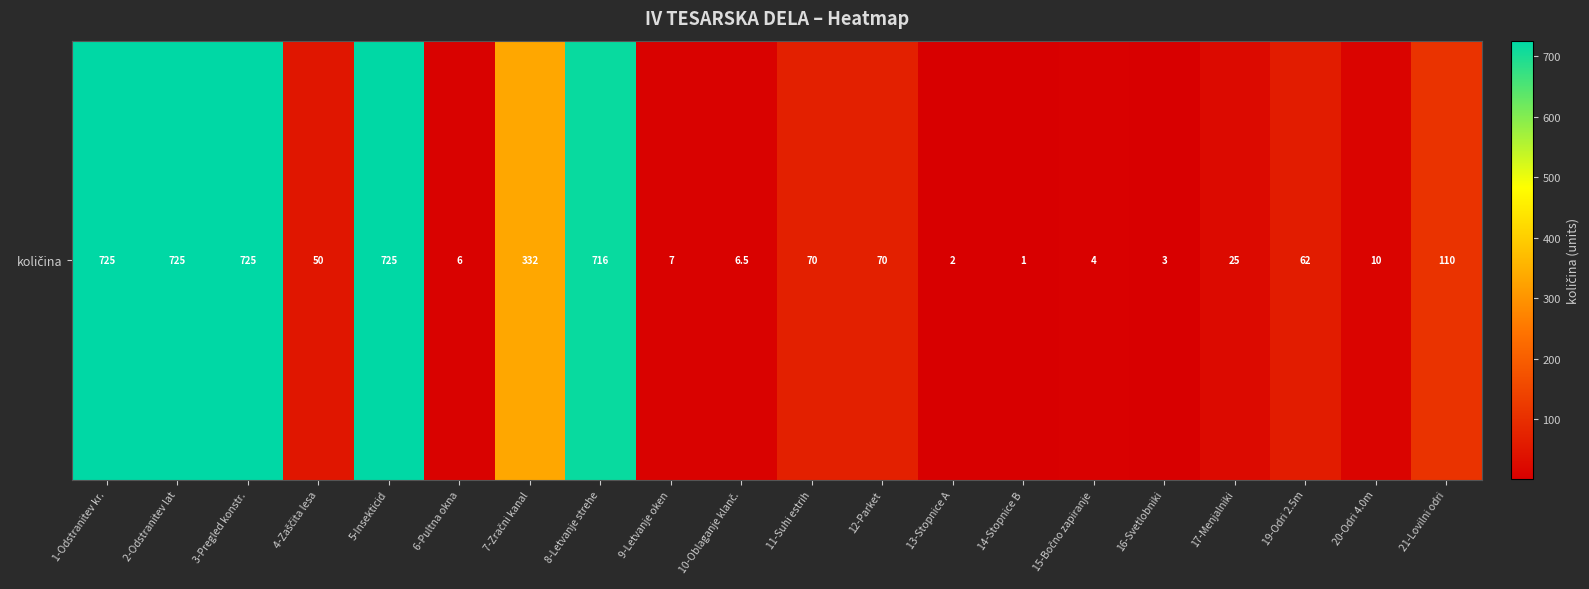

List the labels in order of value, largest first.

1-Odstranitev kr., 2-Odstranitev lat, 3-Pregled konstr., 5-Insekticid, 8-Letvanje strehe, 7-Zračni kanal, 21-Lovilni odri, 11-Suhi estrih, 12-Parket, 19-Odri 2.5m, 4-Zaščita lesa, 17-Menjalniki, 20-Odri 4.0m, 9-Letvanje oken, 10-Oblaganje klanč., 6-Pultna okna, 15-Bočno zapiranje, 16-Svetlobniki, 13-Stopnice A, 14-Stopnice B